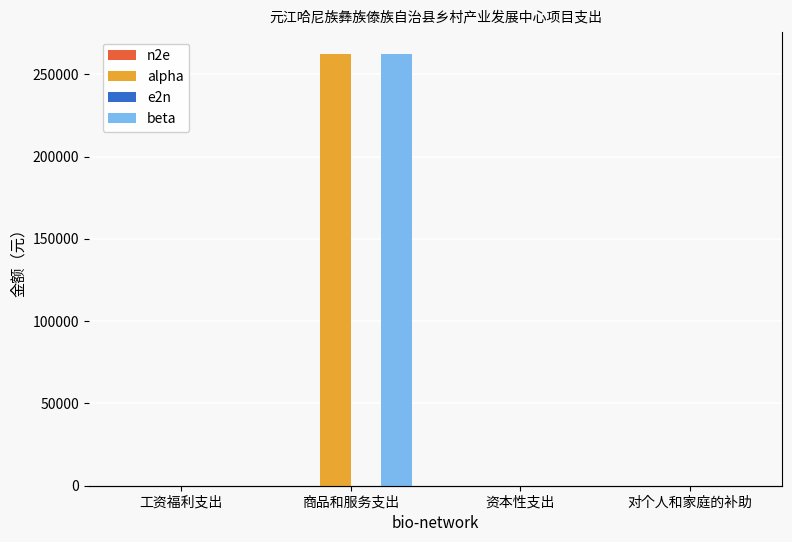

True or false: alpha has a value of 0 at 资本性支出.

True